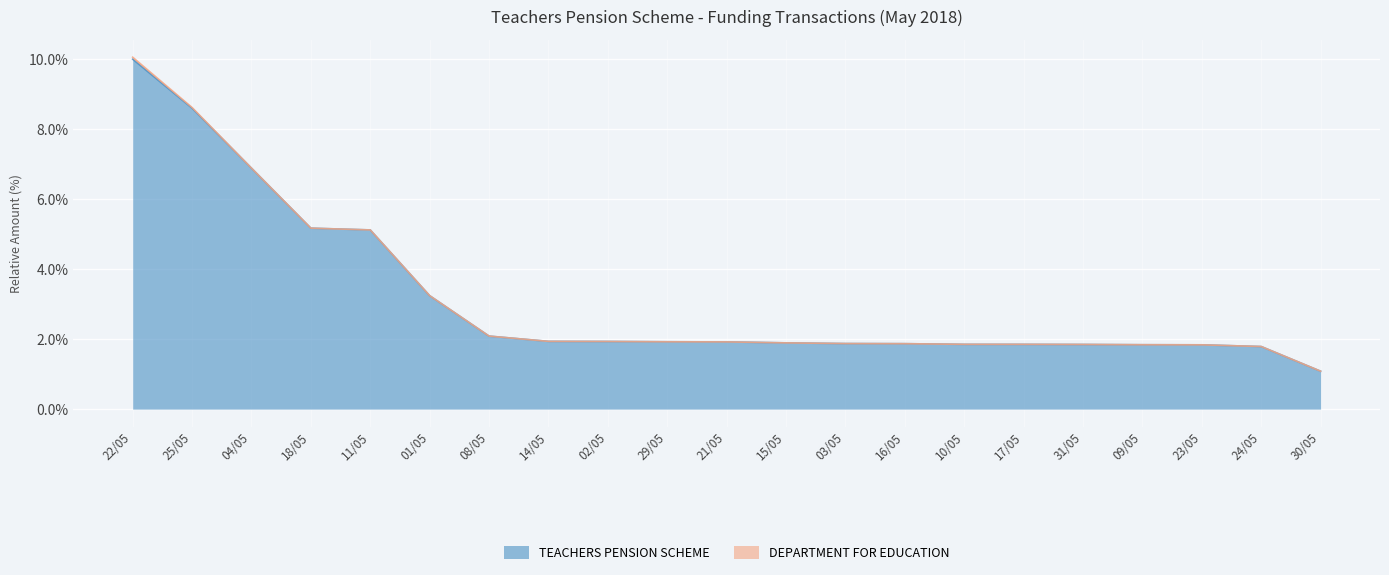

Rank the categories by value from lowest to highest.

30/05, 24/05, 23/05, 09/05, 31/05, 17/05, 10/05, 16/05, 03/05, 15/05, 21/05, 29/05, 02/05, 14/05, 08/05, 01/05, 11/05, 18/05, 04/05, 25/05, 22/05